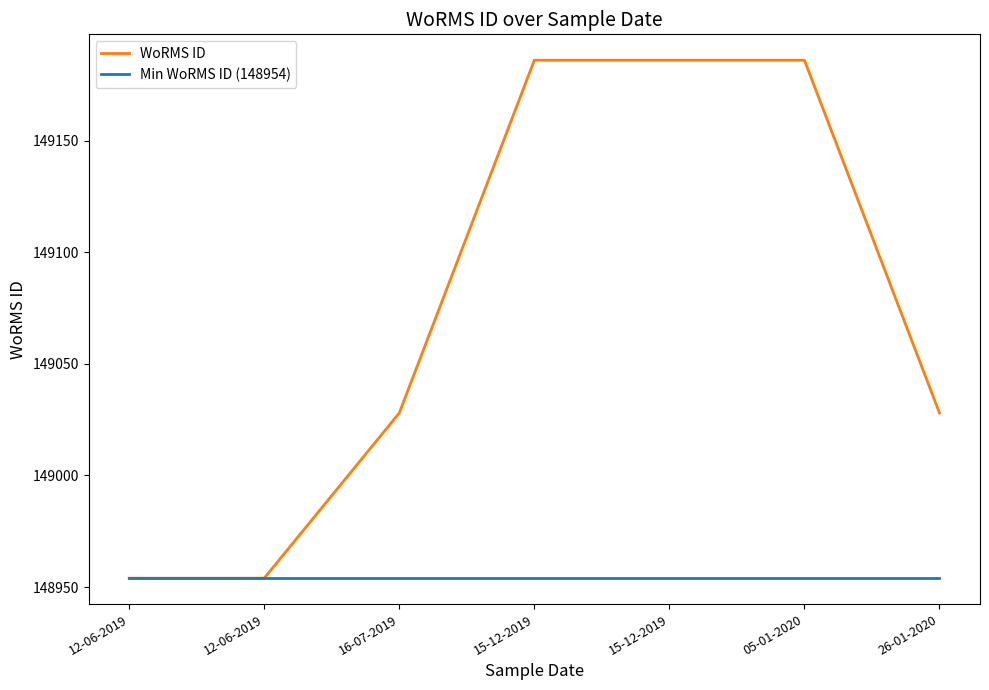

True or false: WoRMS ID and Min WoRMS ID (148954) cross at least once.

False